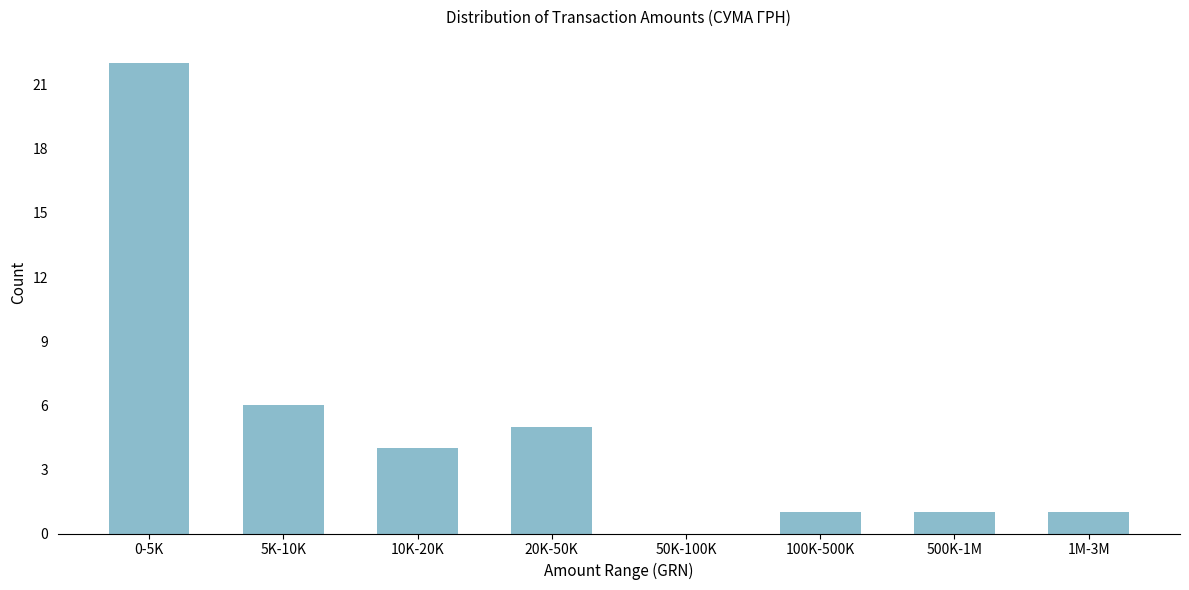

Reading left to right, extract all data points from this chart.

0-5K=22	5K-10K=6	10K-20K=4	20K-50K=5	50K-100K=0	100K-500K=1	500K-1M=1	1M-3M=1